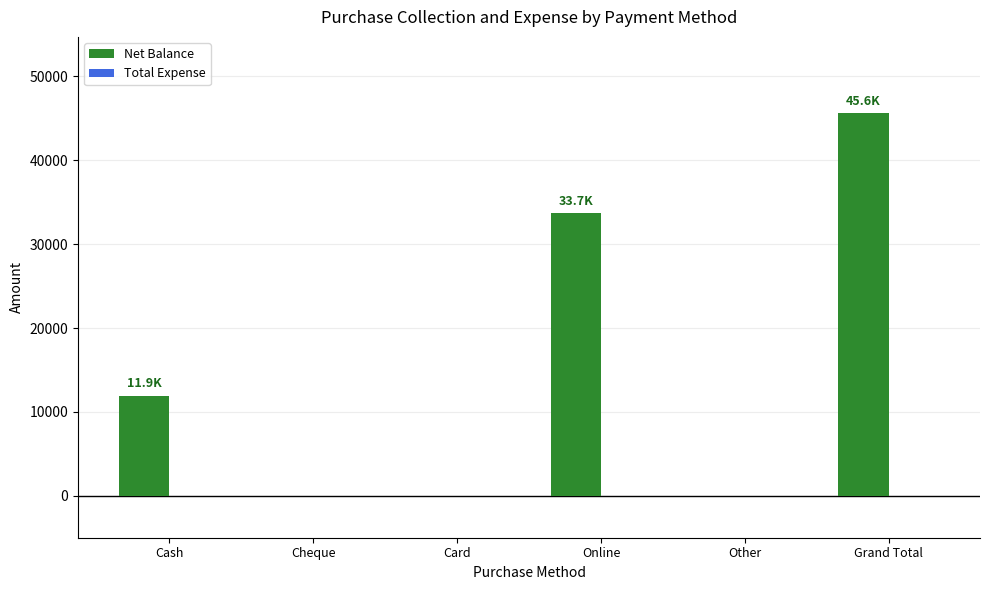

True or false: the data shows 0 at Cheque.

True